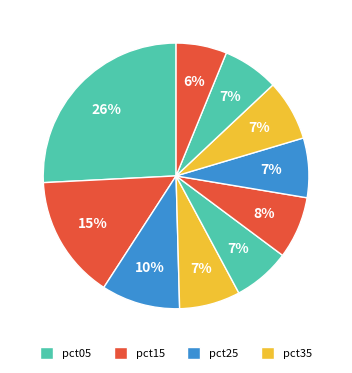

How many slices are in this pie chart?

10